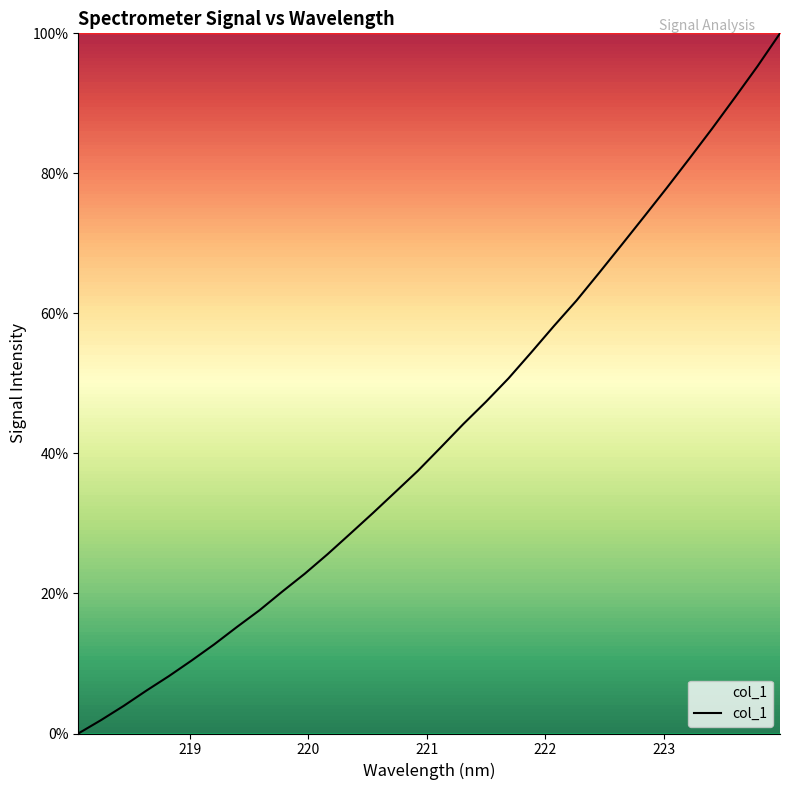

What is the difference between the maximum and minimum values?

100.0